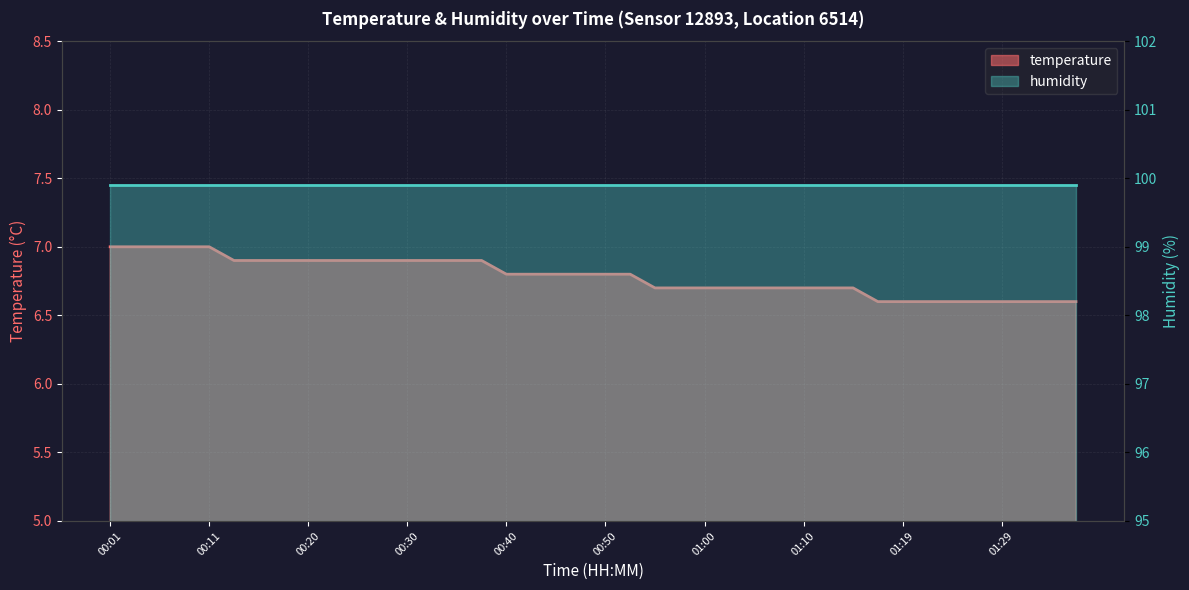

Rank the series at 22 from lowest to highest value.

temperature, humidity